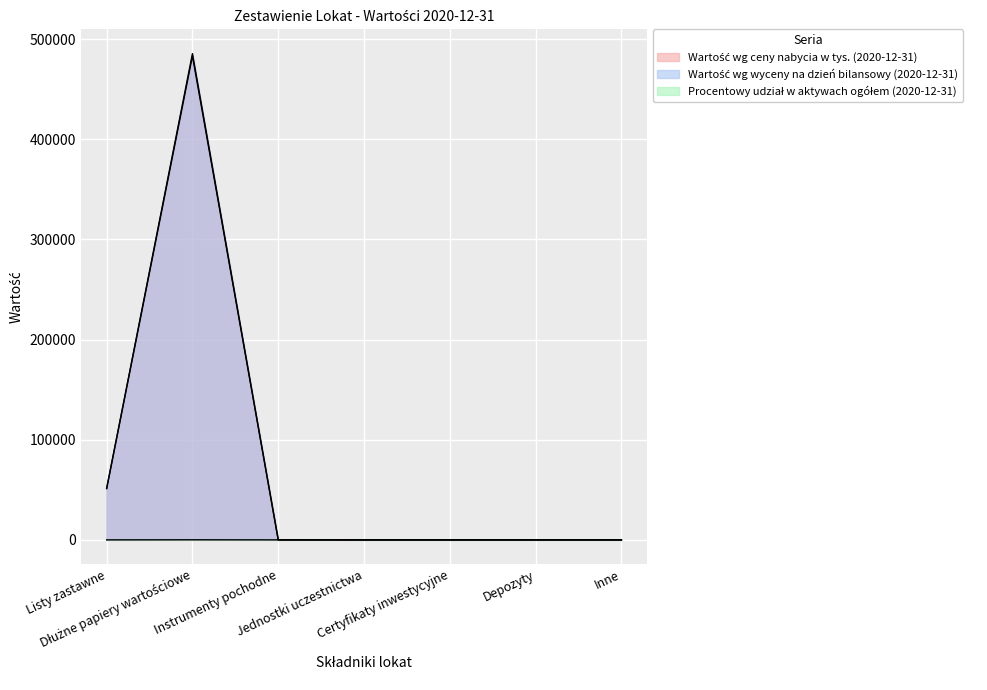

At which category does the chart reach its peak across all series?

Dłużne papiery wartościowe